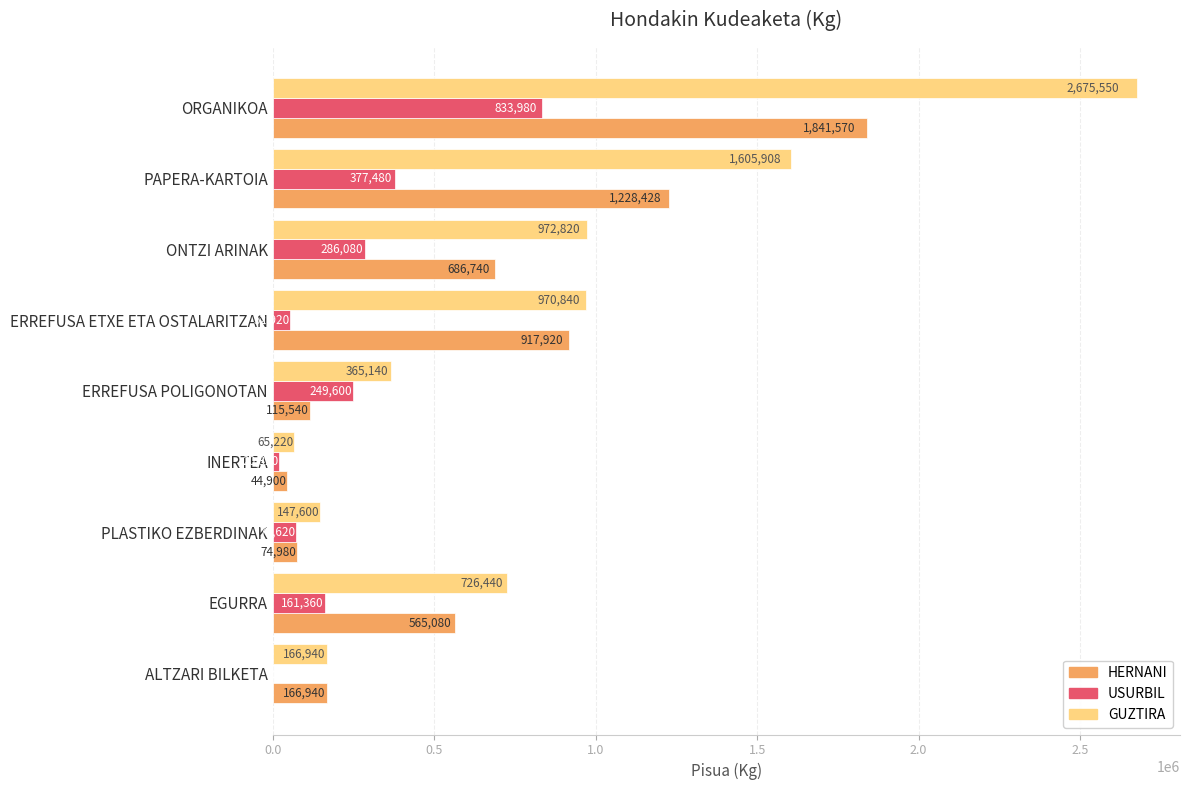

Which series changed the most between ERREFUSA ETXE ETA OSTALARITZAN and PLASTIKO EZBERDINAK?

HERNANI